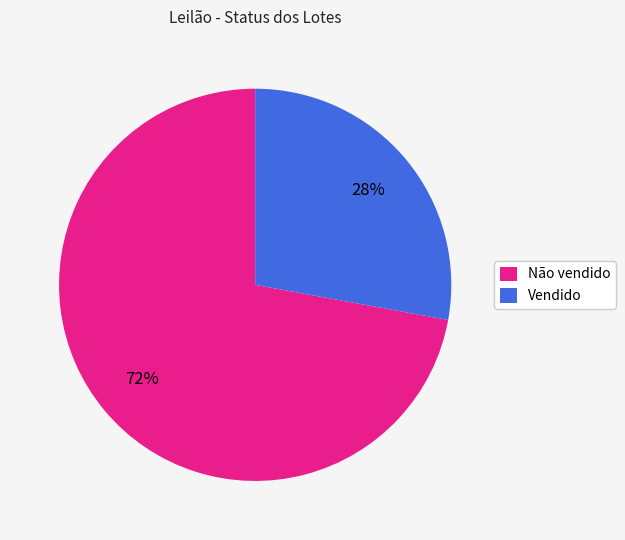

To the nearest percent, what percentage of the pie is Não vendido?

72%